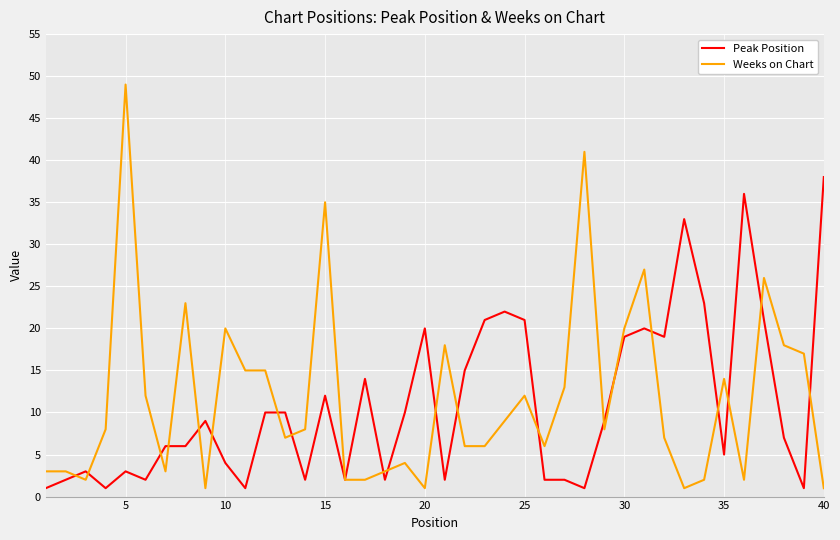

Reading left to right, extract all data points from this chart.

Peak Position: 1	2	3	1	3	2	6	6	9	4	1	10	10	2	12	2	14	2	10	20	2	15	21	22	21	2	2	1	9	19	20	19	33	23	5	36	21	7	1	38
Weeks on Chart: 3	3	2	8	49	12	3	23	1	20	15	15	7	8	35	2	2	3	4	1	18	6	6	9	12	6	13	41	8	20	27	7	1	2	14	2	26	18	17	1